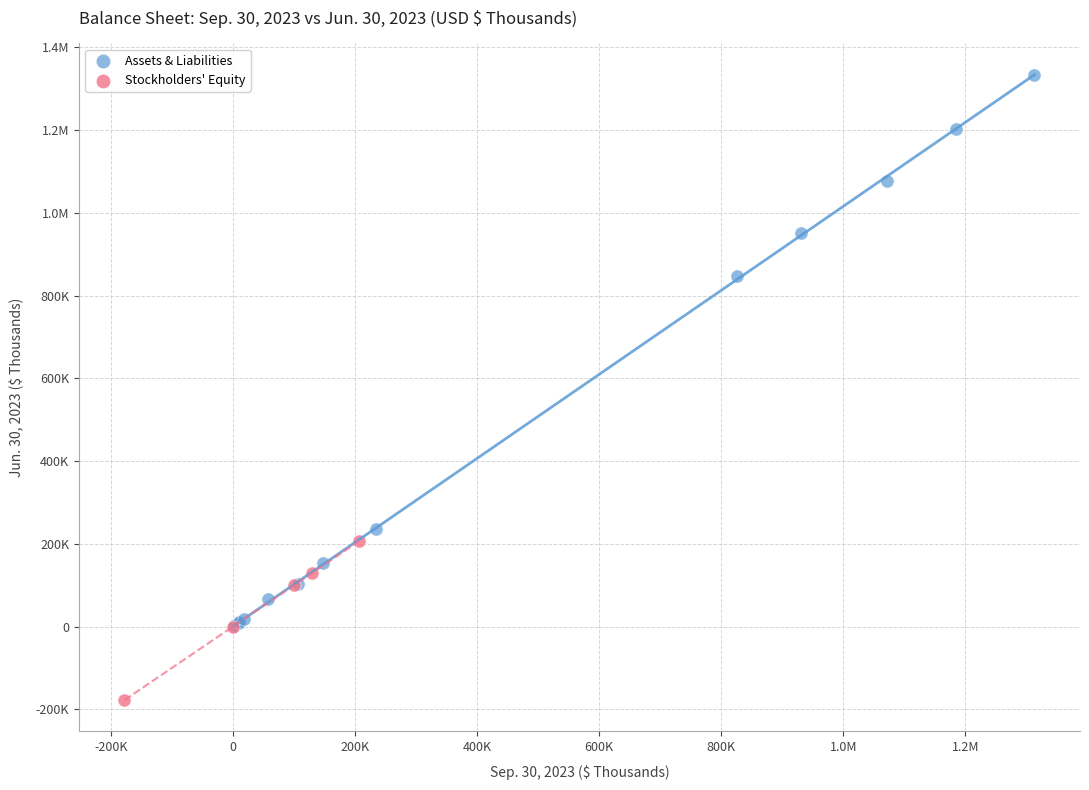

What are all the series names shown in the legend?

Assets & Liabilities, Stockholders' Equity